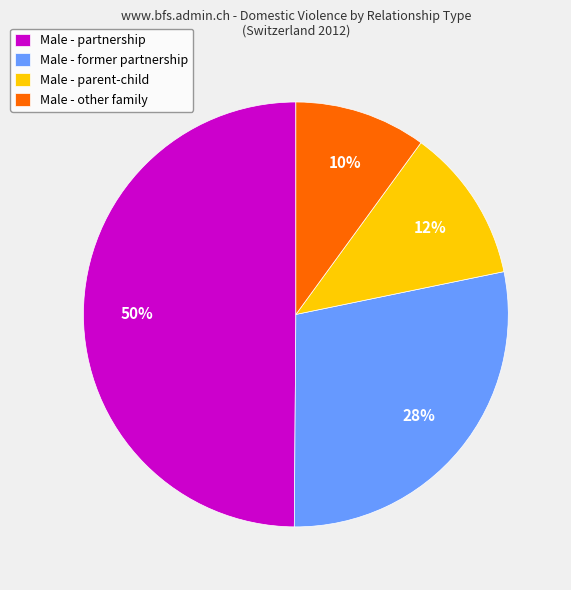

Is Male - former partnership the majority of the pie?

No